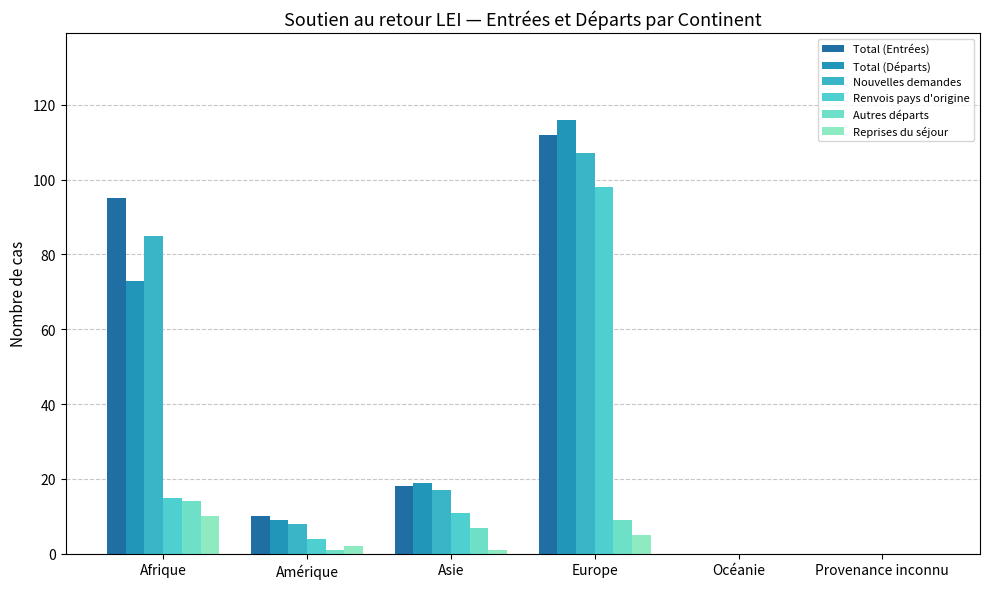

How many data points does each series have?

6